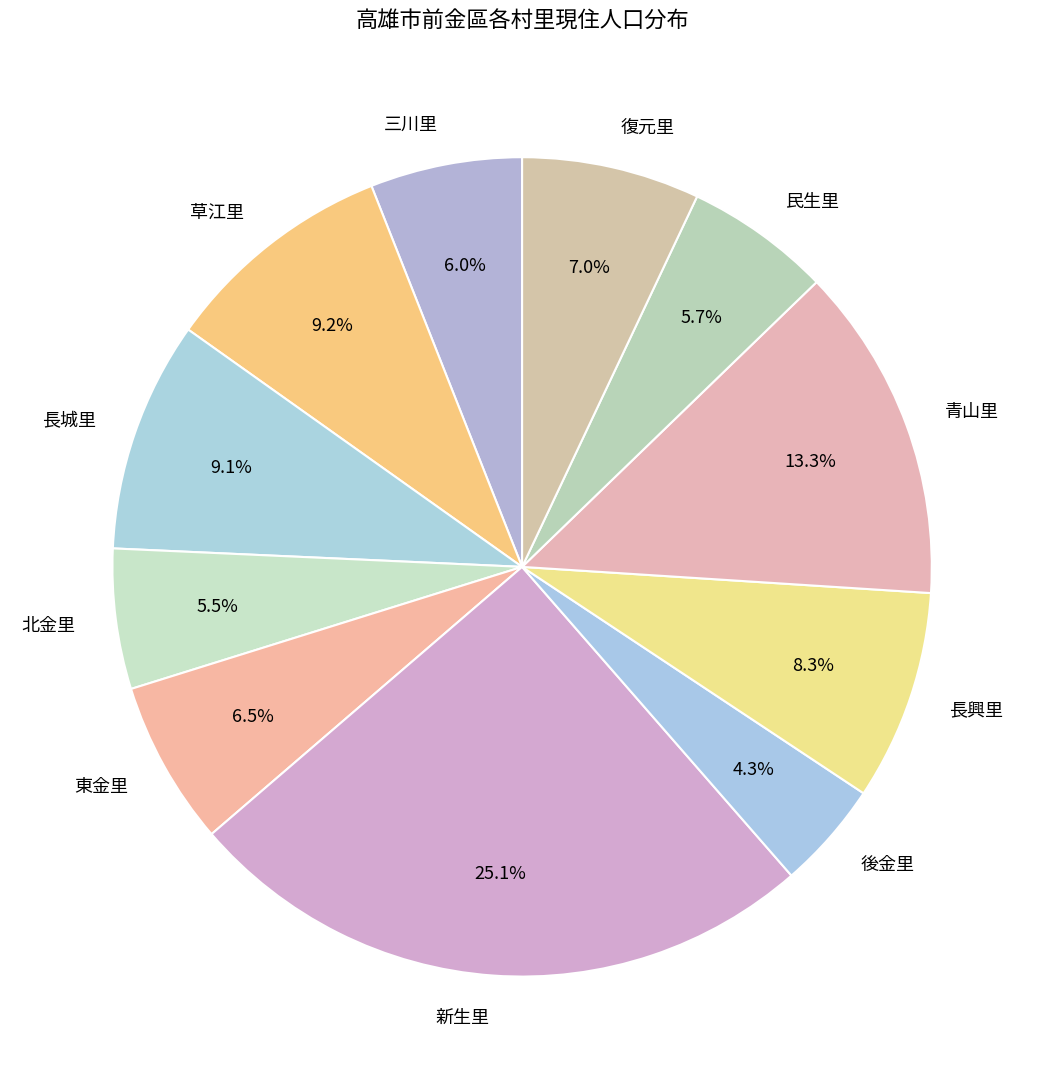

To the nearest percent, what is the average slice percentage?

9%